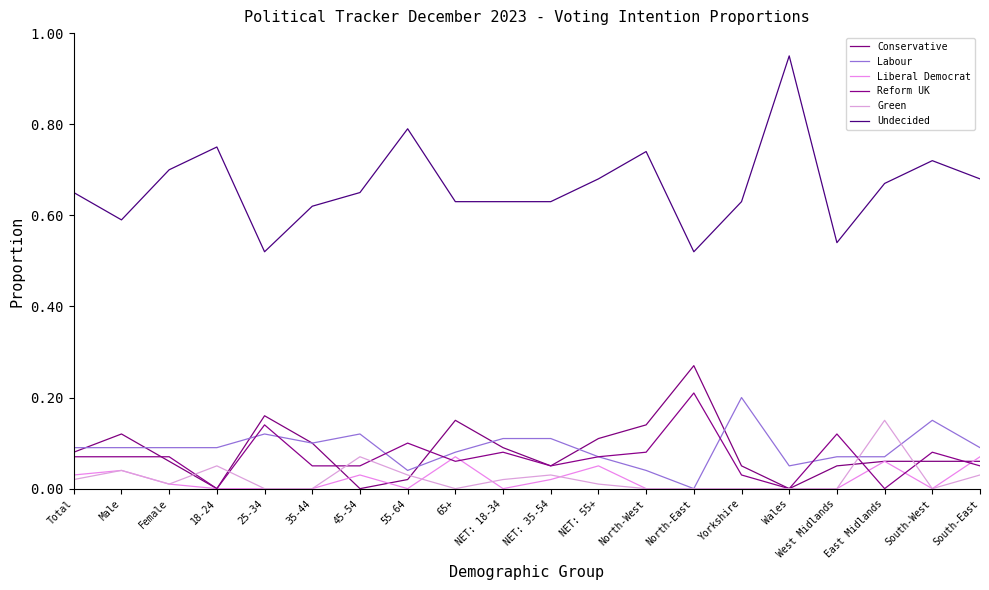

At which category does Undecided reach its first local valley?

Male